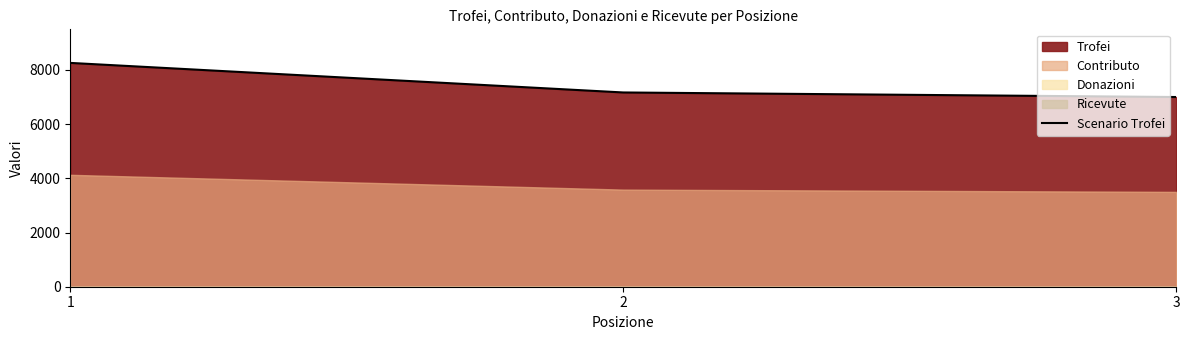

What is the difference between the values at 3 and 2?

168